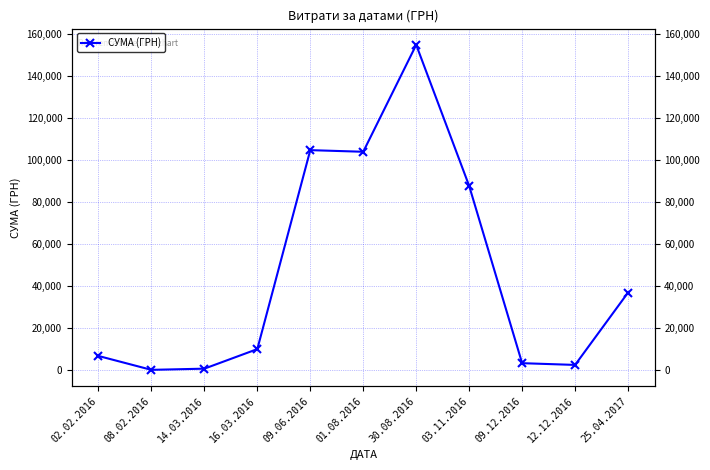

Count the number of values greater than 10064.

6